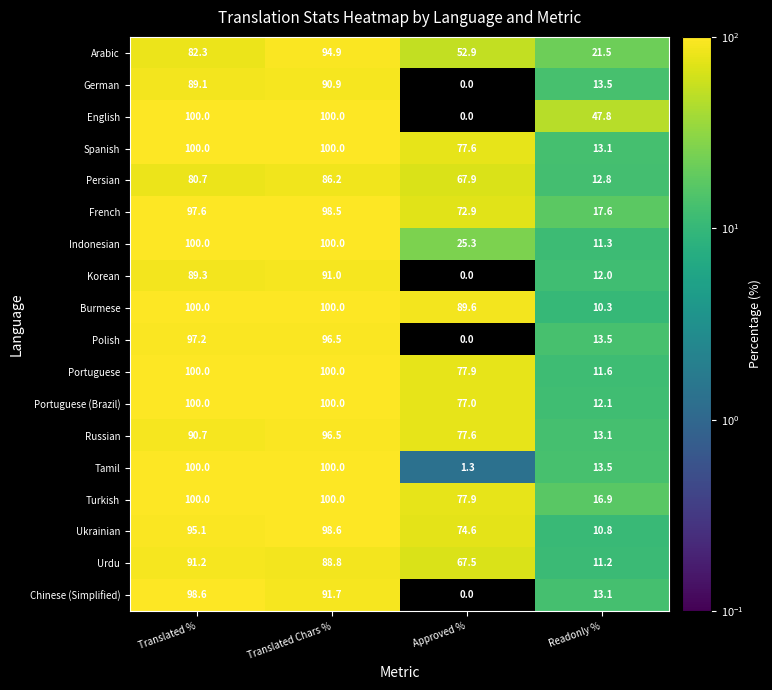

What is the difference between the second highest and minimum values in the Tamil series?

98.7